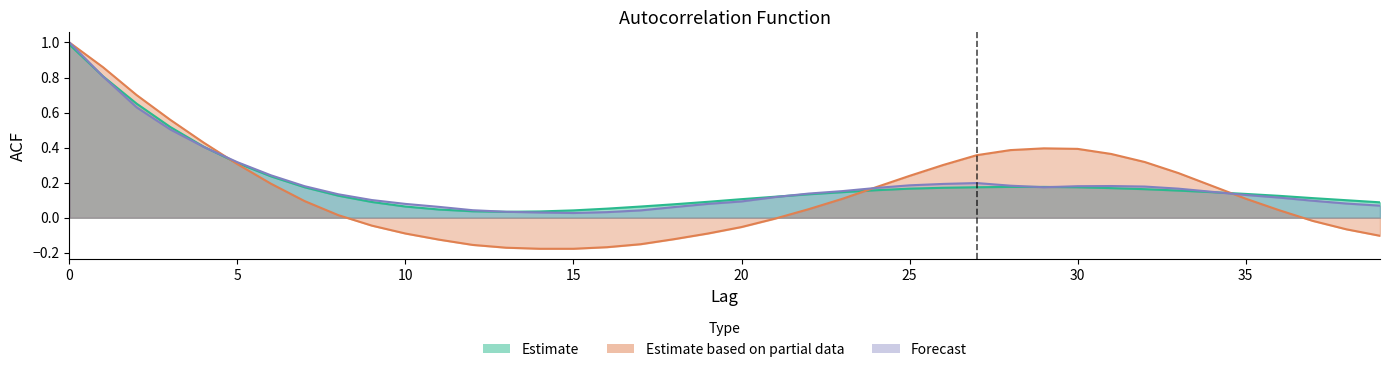

Which has a higher value, 37 or 30?

30